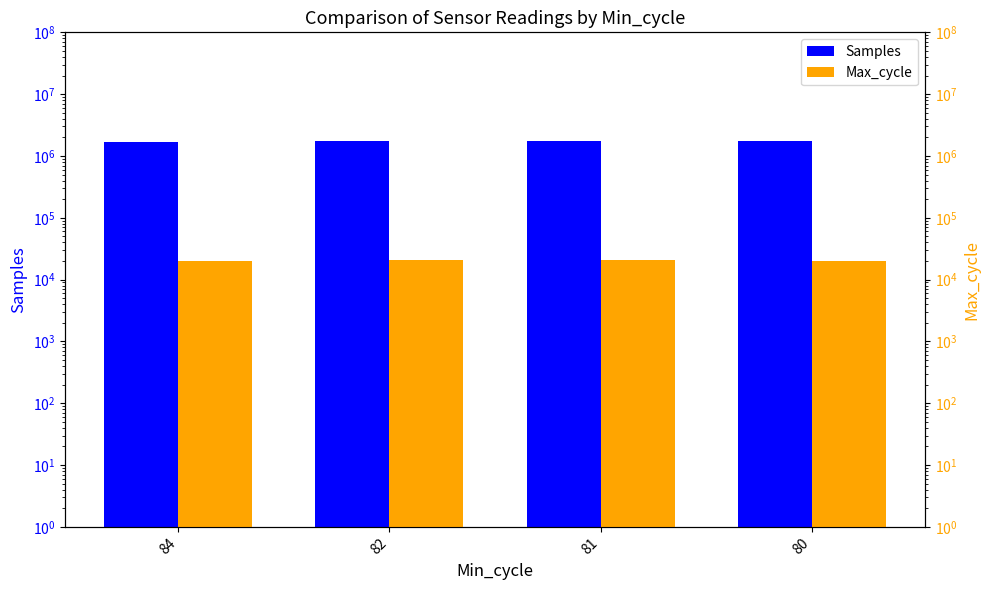

How many distinct data groups are displayed?

2